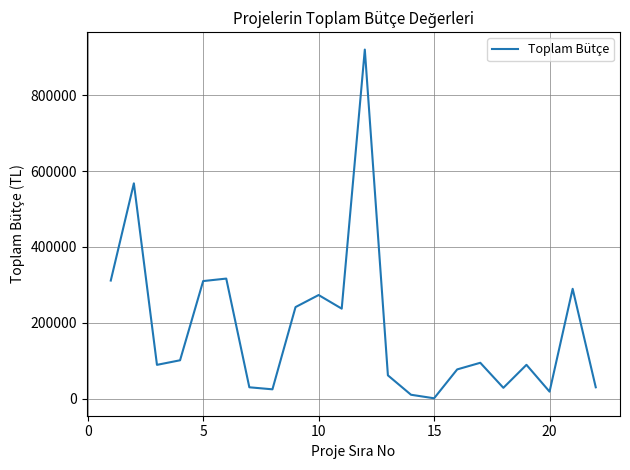

What is the difference between the maximum and minimum values?

919292